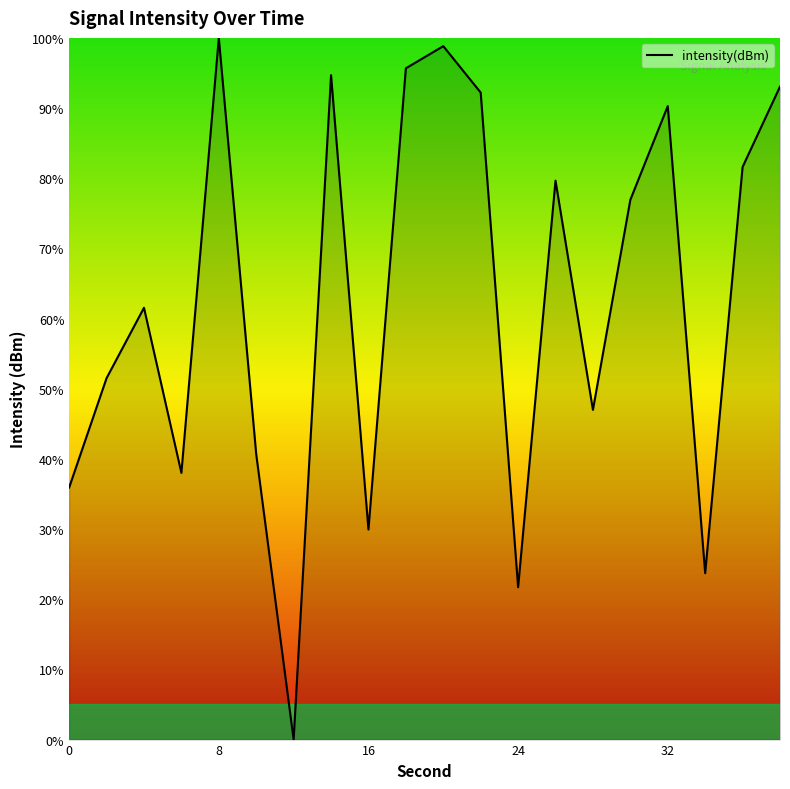

What is the maximum value shown in the chart?

100.0